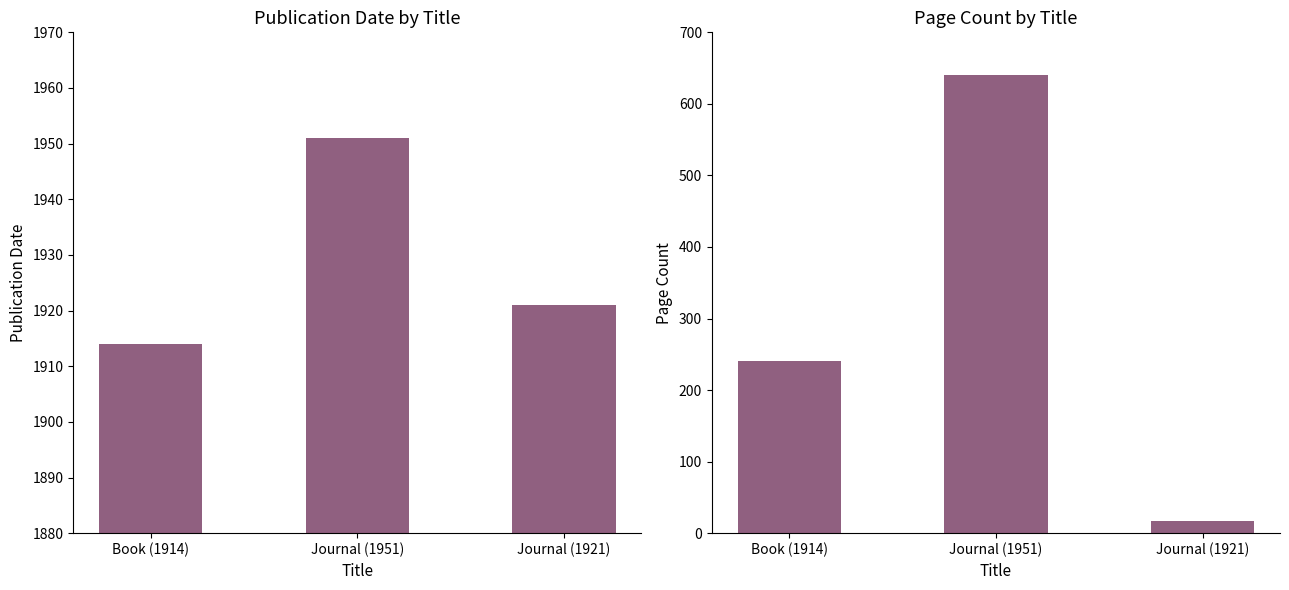

Which has a higher value, Book (1914) or Journal (1951)?

Journal (1951)